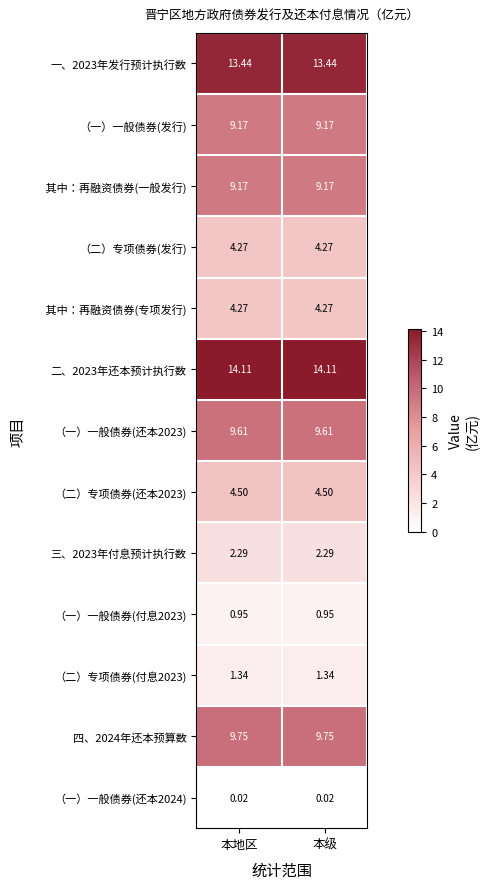

Is the value of （二）专项债券(付息2023) at 本地区 greater than the value of （二）专项债券(还本2023) at 本级?

No